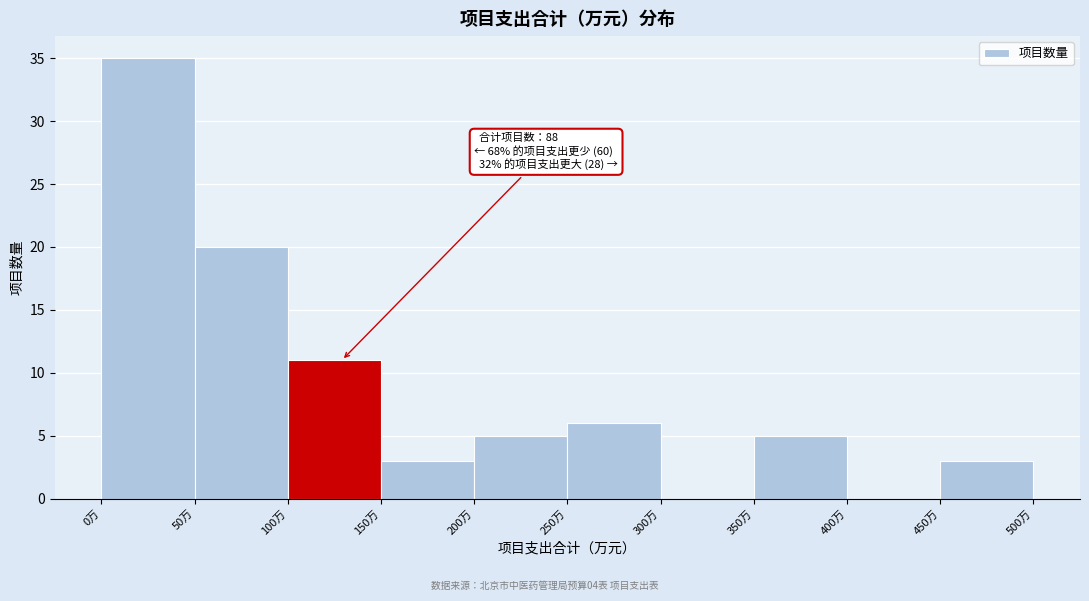

Over which range of the x-axis is the bar tallest?

0 to 50